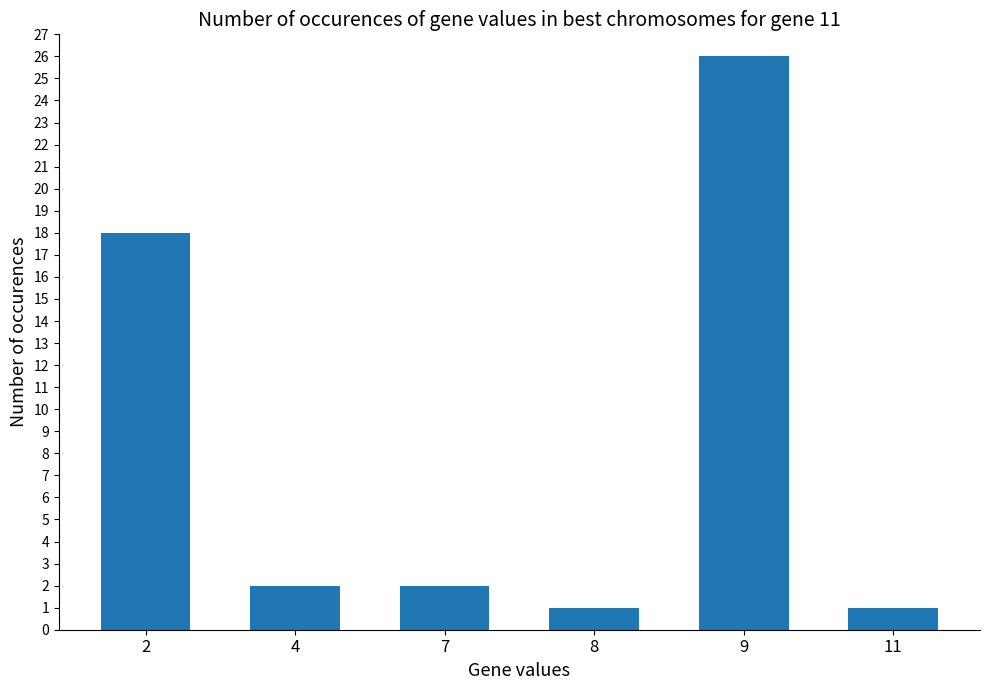

What is the change in value from 2 to 11?

-17